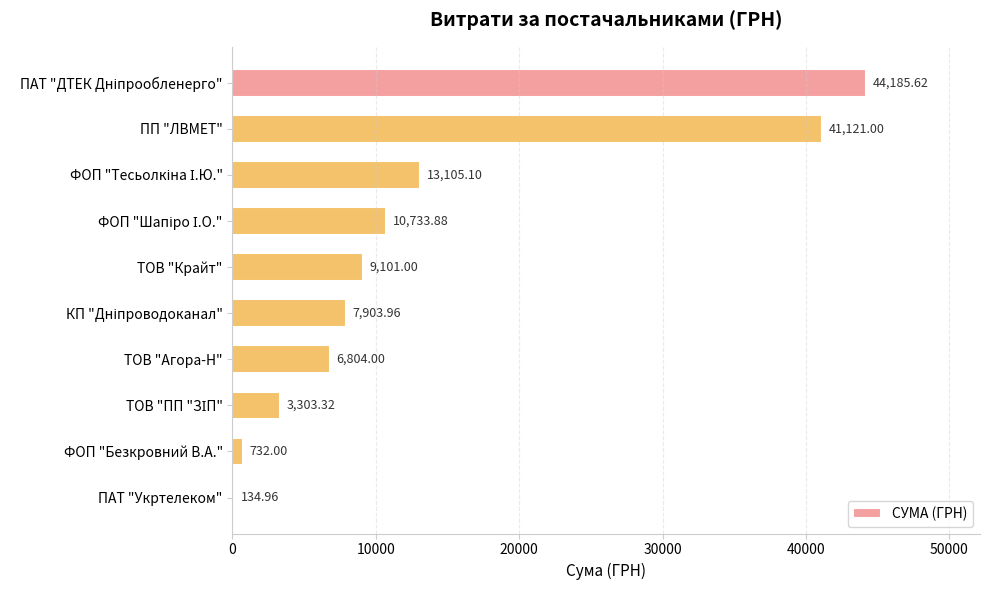

What is the greatest value displayed?

44185.6